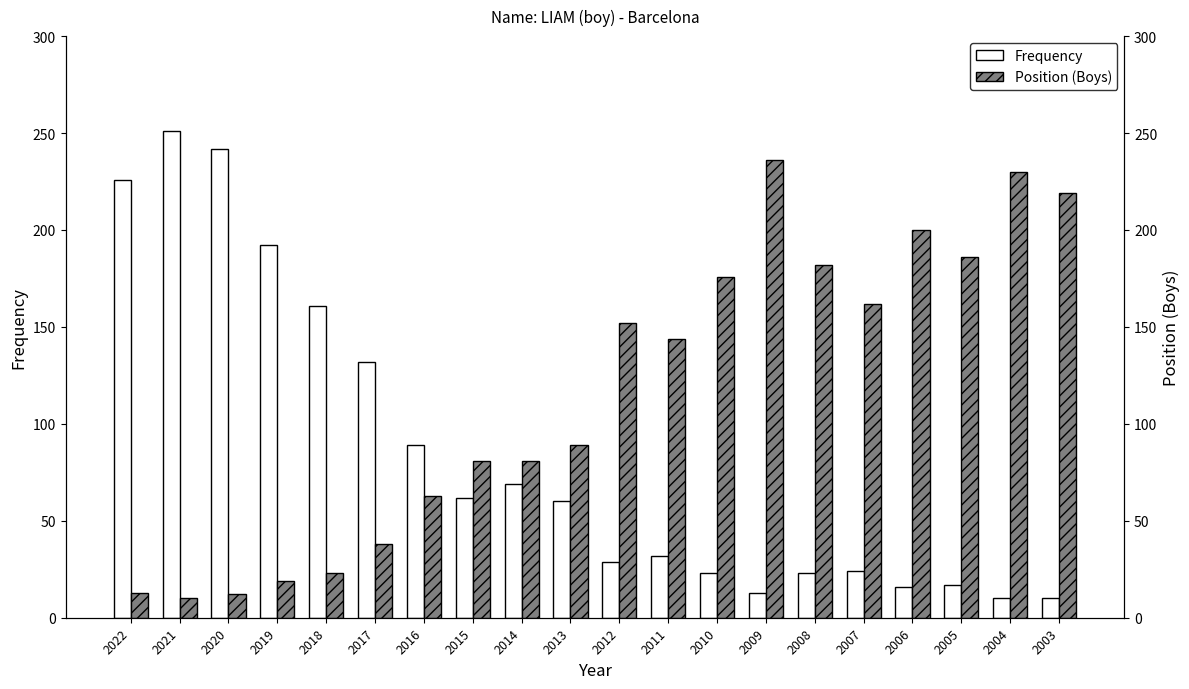

Reading left to right, transcribe all the data shown in this chart.

Frequency: 2022=226	2021=251	2020=242	2019=192	2018=161	2017=132	2016=89	2015=62	2014=69	2013=60	2012=29	2011=32	2010=23	2009=13	2008=23	2007=24	2006=16	2005=17	2004=10	2003=10
Position (Boys): 2022=13	2021=10	2020=12	2019=19	2018=23	2017=38	2016=63	2015=81	2014=81	2013=89	2012=152	2011=144	2010=176	2009=236	2008=182	2007=162	2006=200	2005=186	2004=230	2003=219